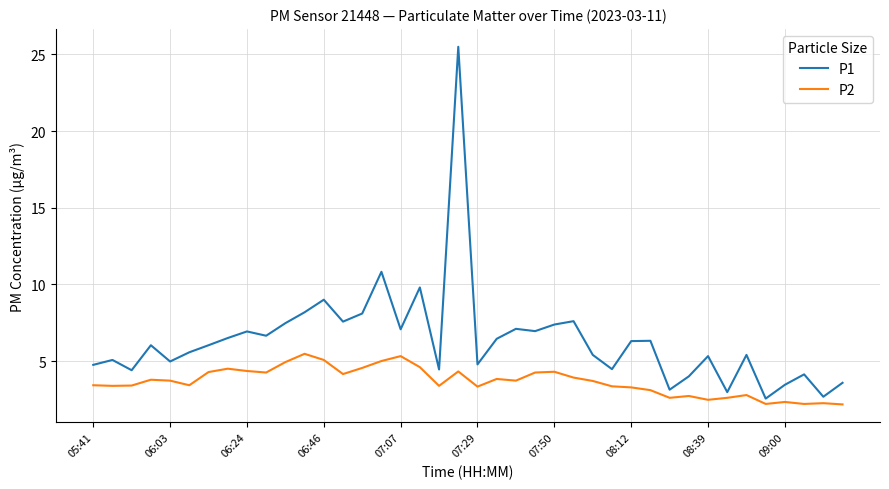

List the series in order of their peak value, highest first.

P1, P2